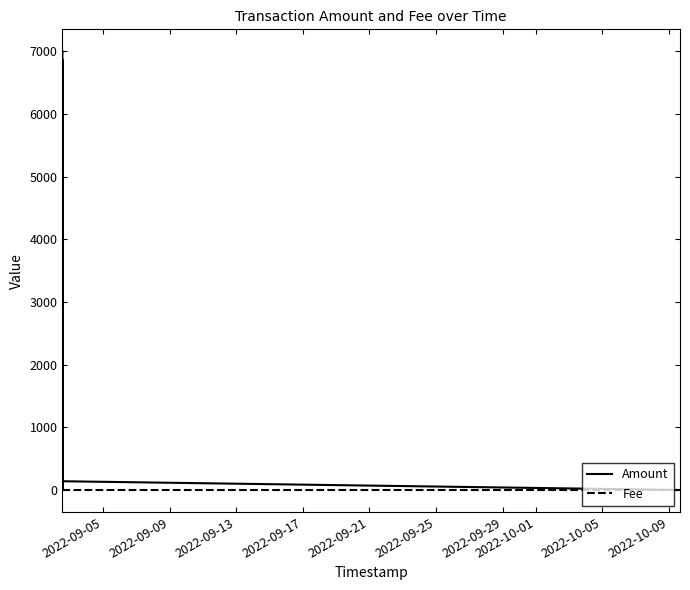

Reading left to right, transcribe all the data shown in this chart.

Amount: 7000.3	0.0	6860.0	0.0	140.0	0.3	0.0
Fee: 0.0	0.0	0.0	0.0	0.0	0.0	0.0